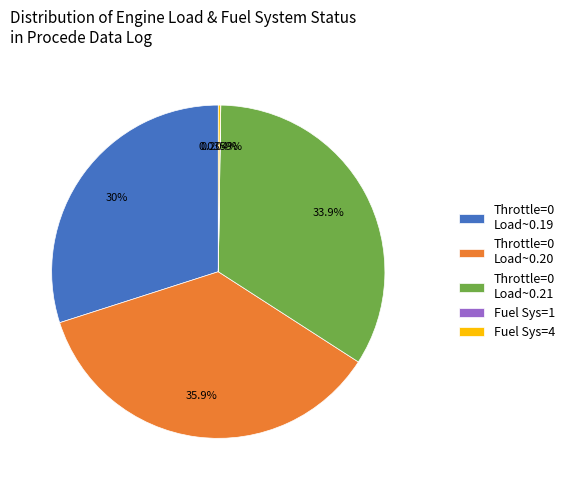

Does Throttle=0 Load~0.21 represent more than half of the total?

No